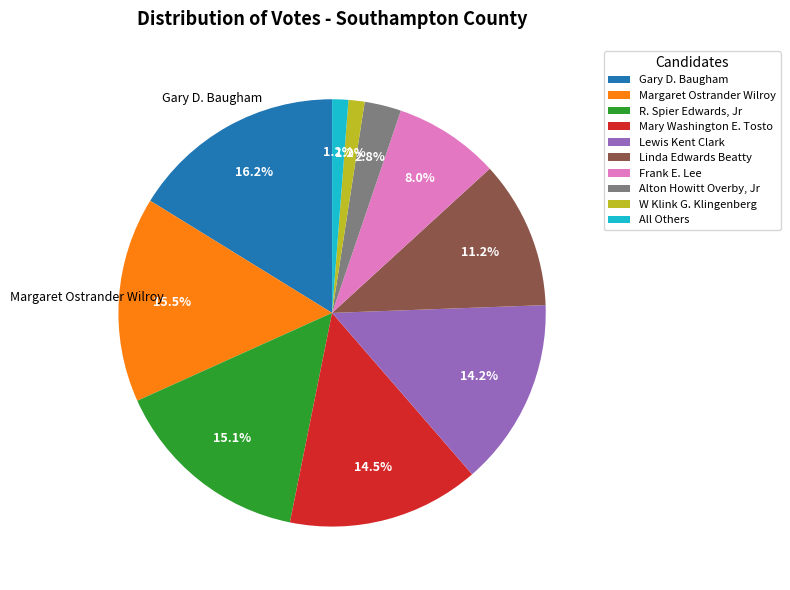

How many slices are in this pie chart?

10